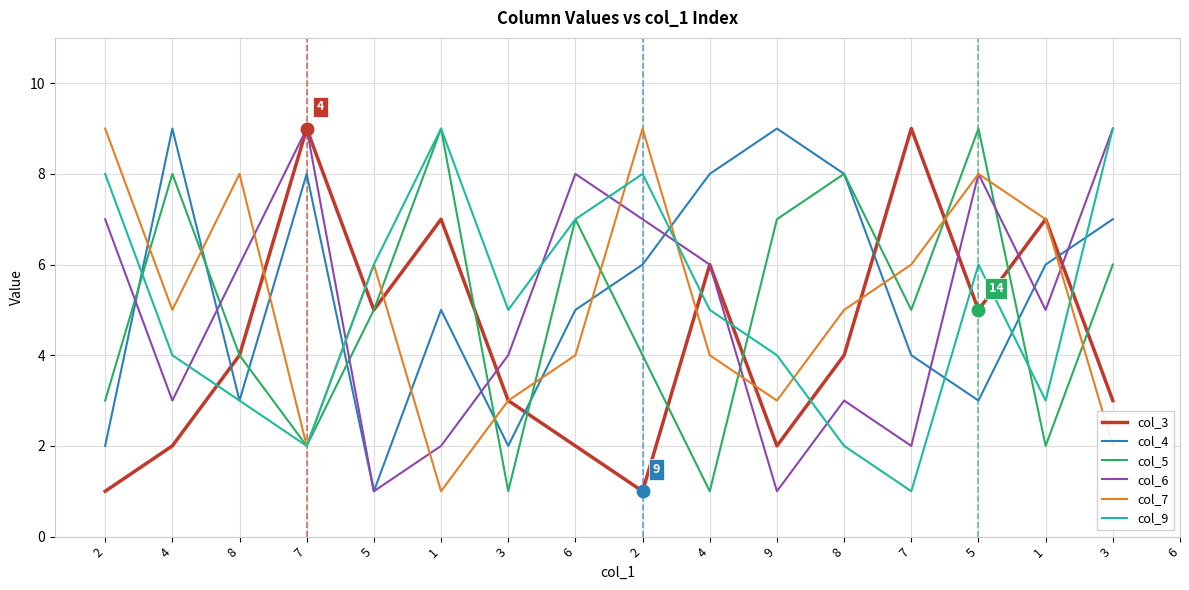

Reading right to left, list all the values displayed in this chart.

col_3: 3	7	5	9	4	2	6	1	2	3	7	5	9	4	2	1
col_4: 7	6	3	4	8	9	8	6	5	2	5	1	8	3	9	2
col_5: 6	2	9	5	8	7	1	4	7	1	9	5	2	4	8	3
col_6: 9	5	8	2	3	1	6	7	8	4	2	1	9	6	3	7
col_7: 2	7	8	6	5	3	4	9	4	3	1	6	2	8	5	9
col_9: 9	3	6	1	2	4	5	8	7	5	9	6	2	3	4	8